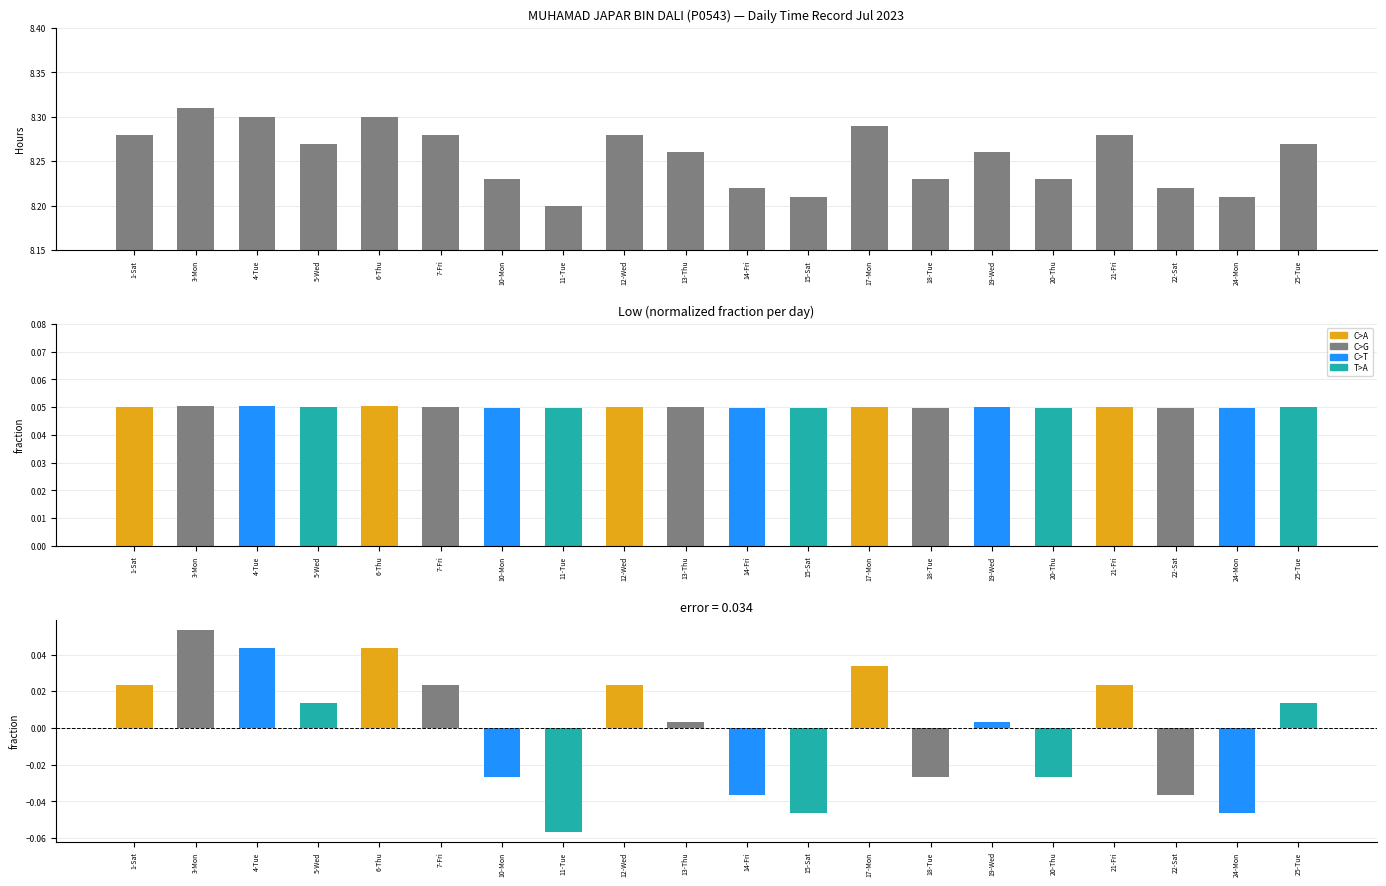

What is the difference between the second highest and minimum values?

0.1